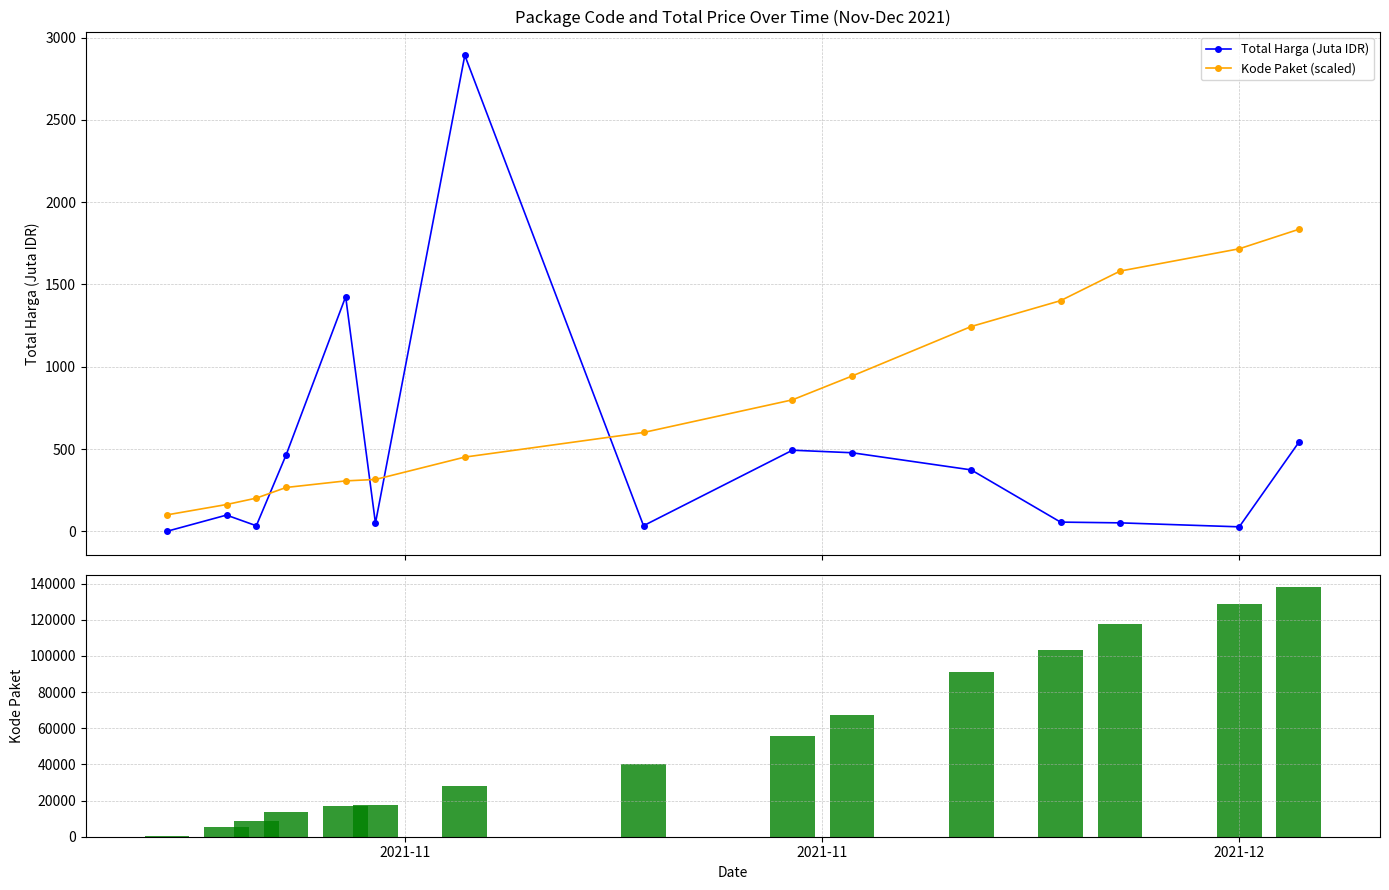

What is the highest value of the Kode Paket (scaled) series?

1835.1